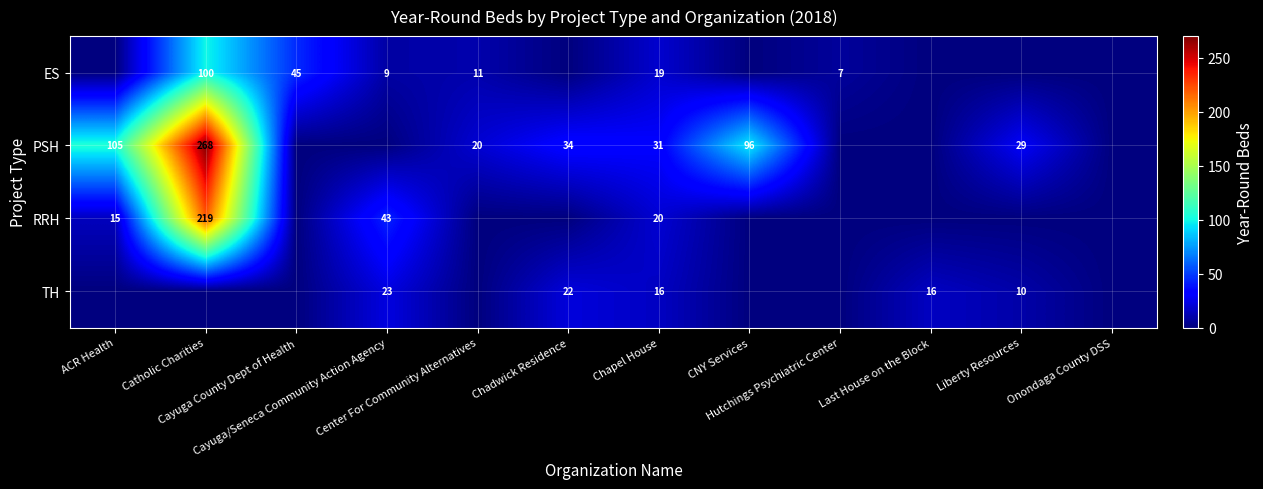

What is the difference between the ES values at Hutchings Psychiatric Center and Center For Community Alternatives?

4